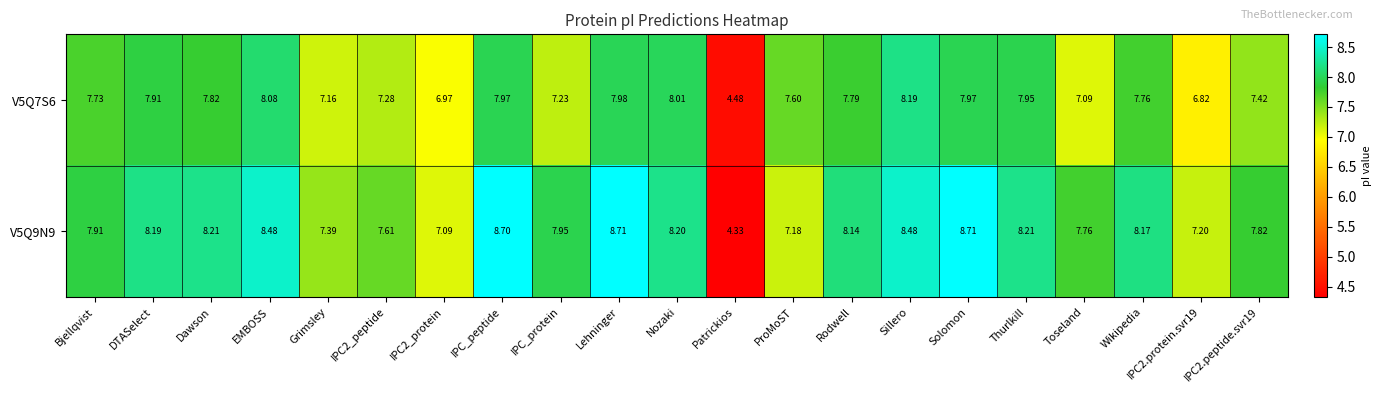

At which label does V5Q7S6 reach its peak?

Sillero